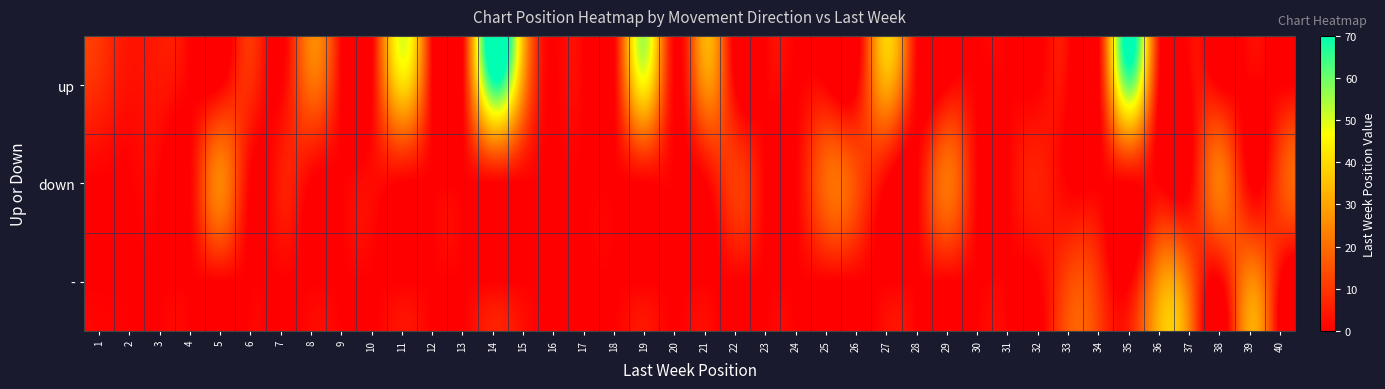

Reading right to left, extract all data points from this chart.

up: 40=0	39=0	38=0	37=0	36=0	35=60	34=0	33=0	32=0	31=0	30=0	29=0	28=0	27=31	26=0	25=0	24=0	23=0	22=0	21=26	20=0	19=44	18=0	17=0	16=0	15=27	14=66	13=0	12=0	11=40	10=0	9=0	8=20	7=0	6=8	5=0	4=0	3=4	2=3	1=8
down: 40=13	39=0	38=22	37=0	36=0	35=0	34=0	33=0	32=6	31=0	30=0	29=21	28=0	27=0	26=14	25=19	24=0	23=0	22=11	21=0	20=0	19=0	18=0	17=0	16=0	15=0	14=0	13=0	12=0	11=0	10=2	9=0	8=0	7=5	6=0	5=24	4=0	3=0	2=0	1=0
-: 40=0	39=25	38=0	37=18	36=27	35=0	34=9	33=13	32=0	31=0	30=0	29=0	28=0	27=0	26=0	25=0	24=0	23=0	22=0	21=0	20=0	19=0	18=0	17=0	16=0	15=0	14=0	13=0	12=0	11=0	10=0	9=0	8=0	7=0	6=0	5=0	4=0	3=0	2=0	1=0